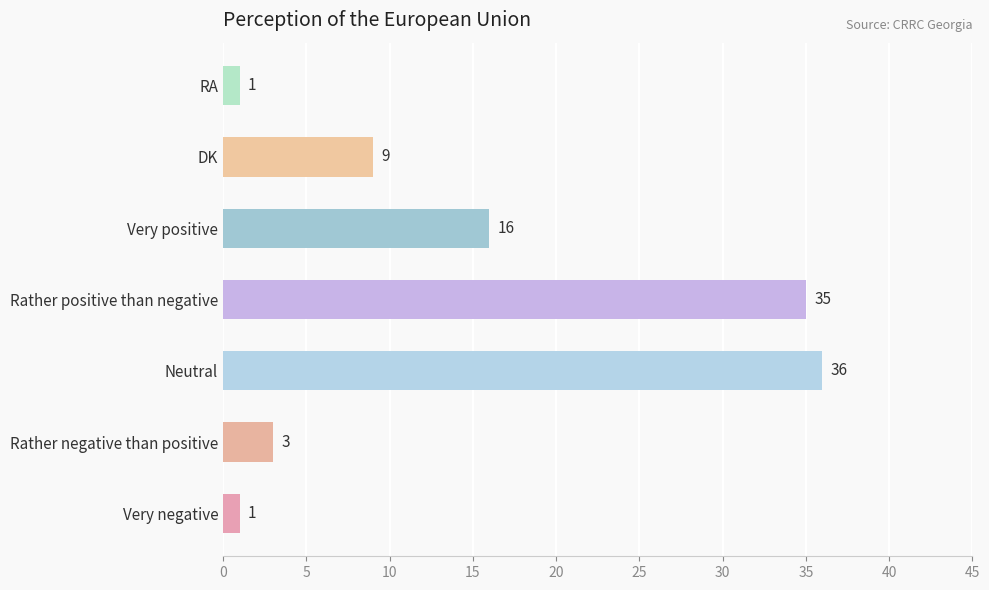

Which label corresponds to the largest value in the chart?

Neutral